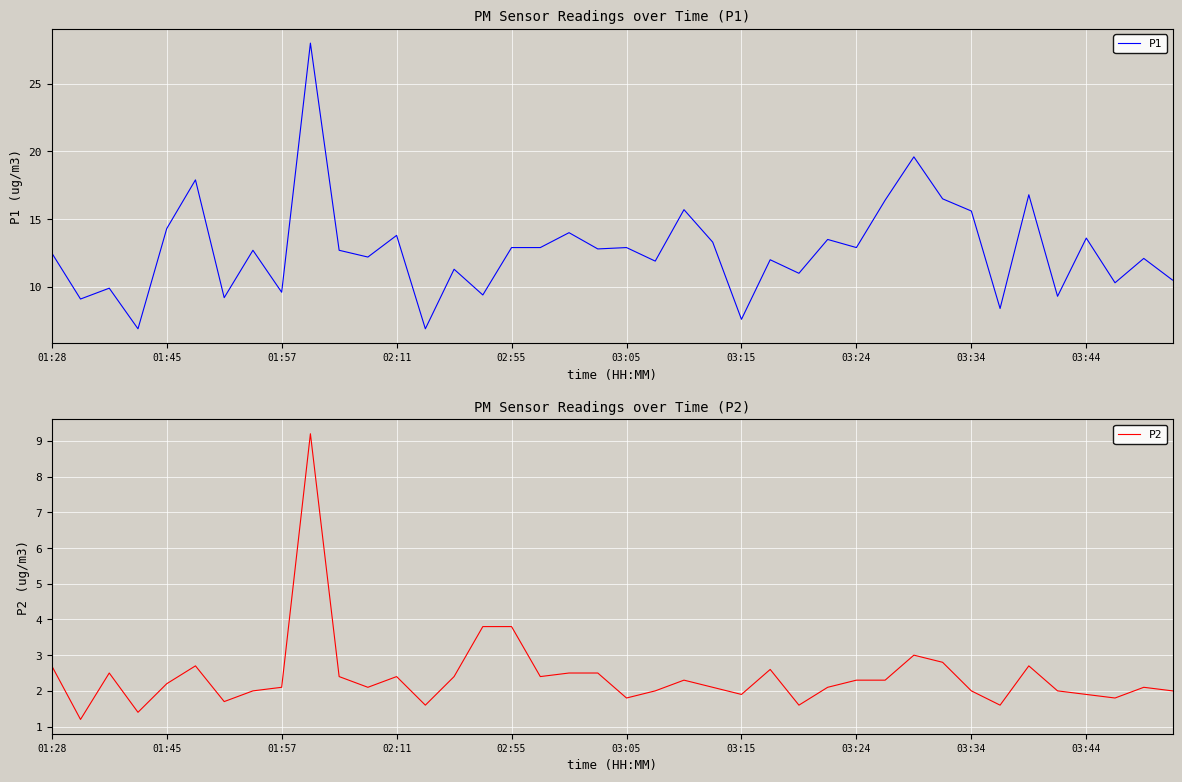

What is the average value of the P2 series?

2.4